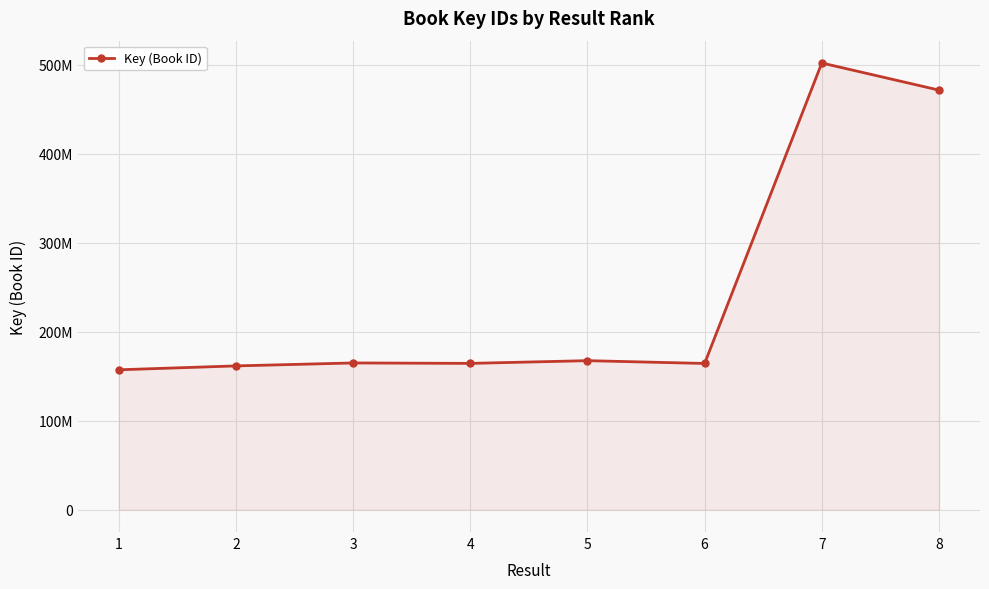

What is the ratio of the value at 2 to the value at 5?

1.0